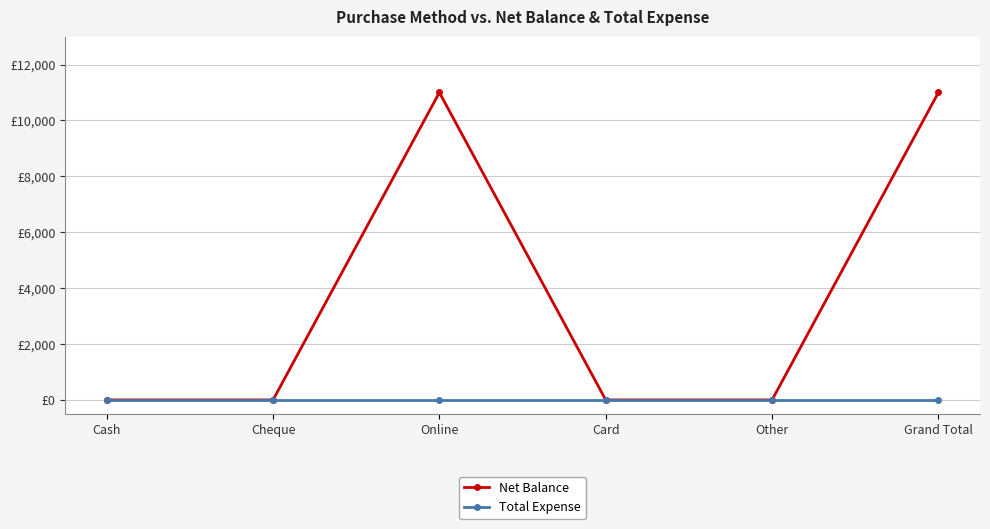

Is this an area chart (filled region under the line)?

No